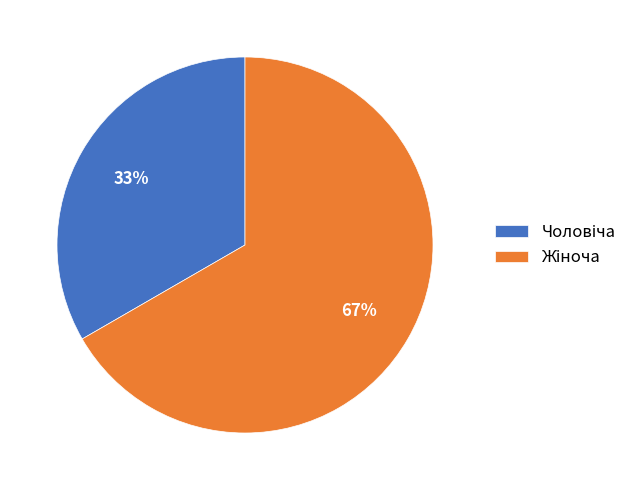

To the nearest percent, what is the average slice percentage?

50%